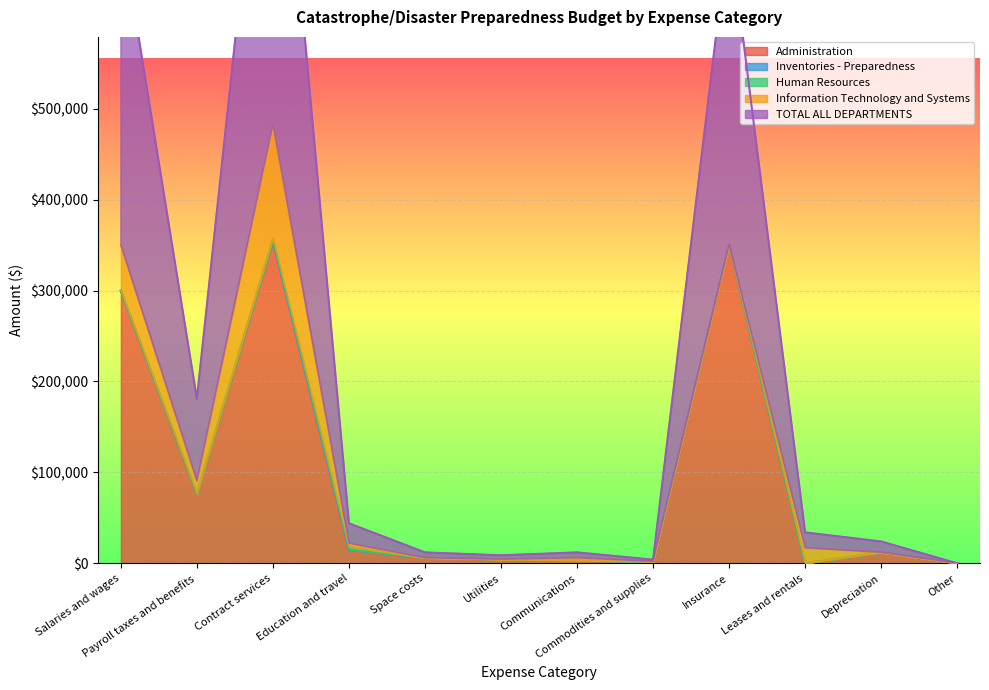

Reading left to right, transcribe all the data shown in this chart.

Administration: Salaries and wages=300000	Payroll taxes and benefits=76500	Contract services=355000	Education and travel=15000	Space costs=6000	Utilities=4400	Communications=3000	Commodities and supplies=2000	Insurance=350000	Leases and rentals=0	Depreciation=12000	Other=0
Inventories - Preparedness: Salaries and wages=0	Payroll taxes and benefits=0	Contract services=0	Education and travel=0	Space costs=0	Utilities=0	Communications=0	Commodities and supplies=0	Insurance=0	Leases and rentals=0	Depreciation=0	Other=0
Human Resources: Salaries and wages=0	Payroll taxes and benefits=0	Contract services=2500	Education and travel=3000	Space costs=0	Utilities=0	Communications=0	Commodities and supplies=0	Insurance=0	Leases and rentals=0	Depreciation=0	Other=0
Information Technology and Systems: Salaries and wages=50000	Payroll taxes and benefits=14000	Contract services=125000	Education and travel=4000	Space costs=0	Utilities=0	Communications=3000	Commodities and supplies=0	Insurance=0	Leases and rentals=17000	Depreciation=0	Other=0
TOTAL ALL DEPARTMENTS: Salaries and wages=350000	Payroll taxes and benefits=90500	Contract services=482500	Education and travel=22000	Space costs=6000	Utilities=4400	Communications=6000	Commodities and supplies=2000	Insurance=350000	Leases and rentals=17000	Depreciation=12000	Other=0